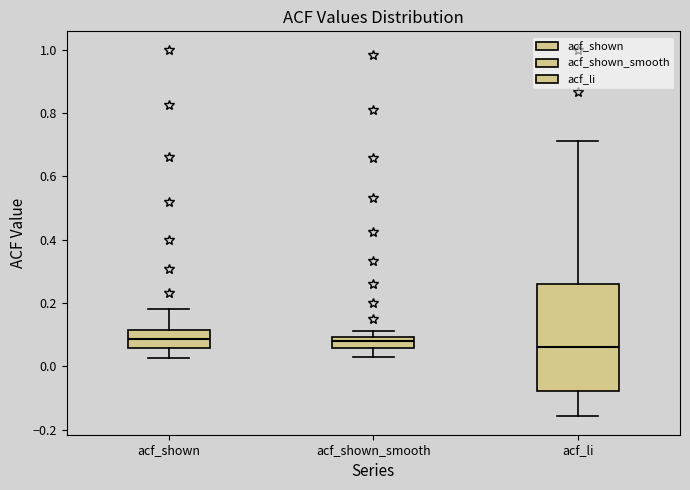

Reading left to right, read every box against the y-axis: the position of its median line, the range the box covers, and the ends of its whiskers. The values are not printed on the chart, so give them approximately, as read against the axis.

acf_shown: median 0.08, box 0.06 to 0.12, whiskers 0.02 to 0.18
acf_shown_smooth: median 0.08, box 0.06 to 0.10, whiskers 0.02 to 0.12
acf_li: median 0.06, box -0.08 to 0.26, whiskers -0.16 to 0.72